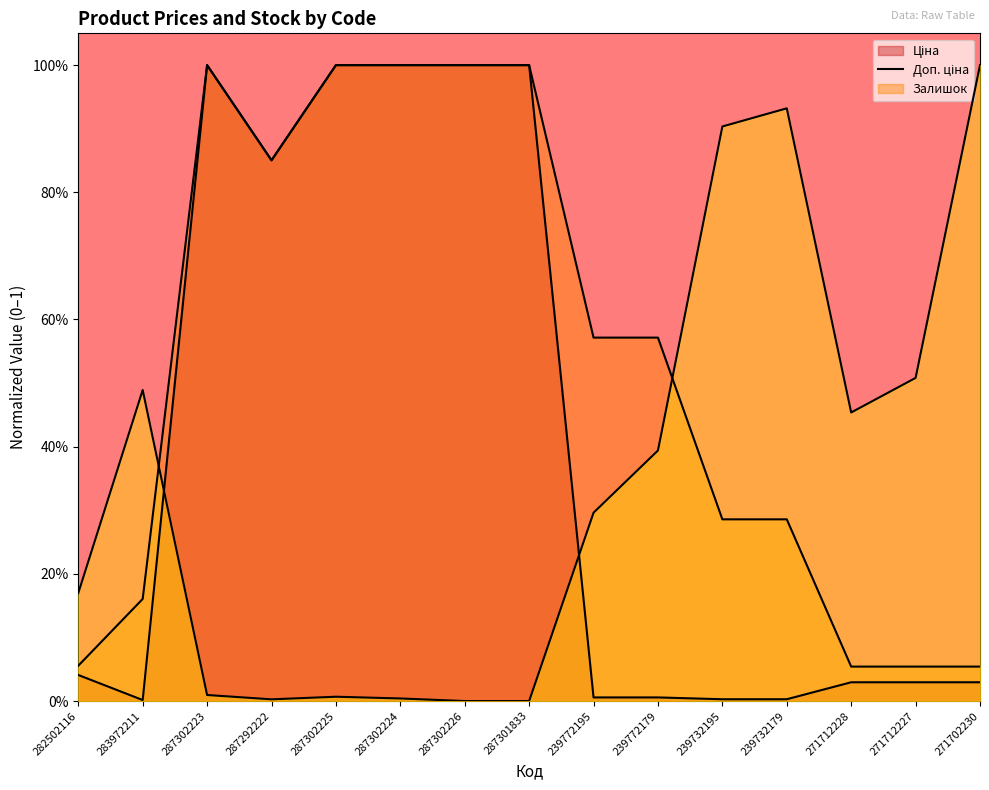

How many lines are shown in the chart?

3